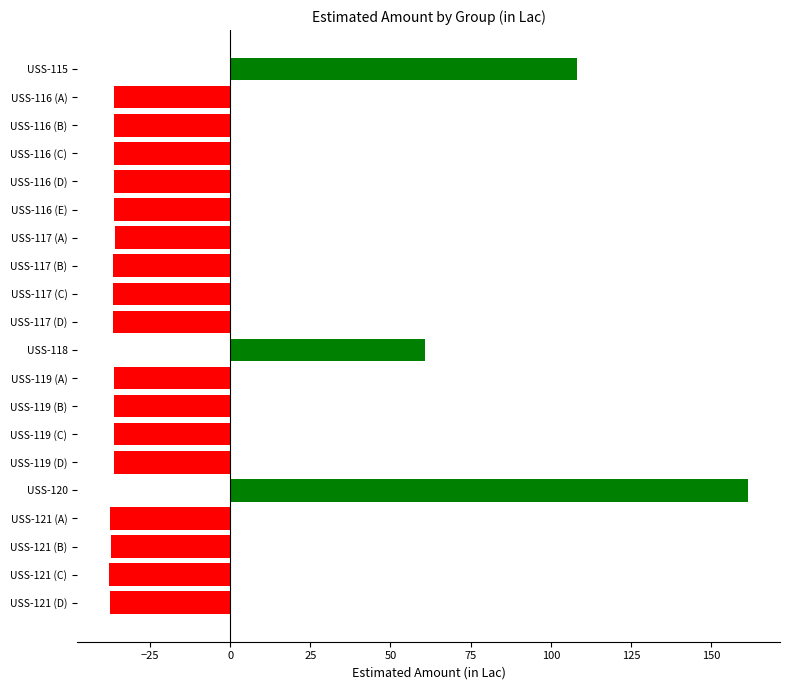

True or false: the data shows -35.8 at USS-117 (A).

True